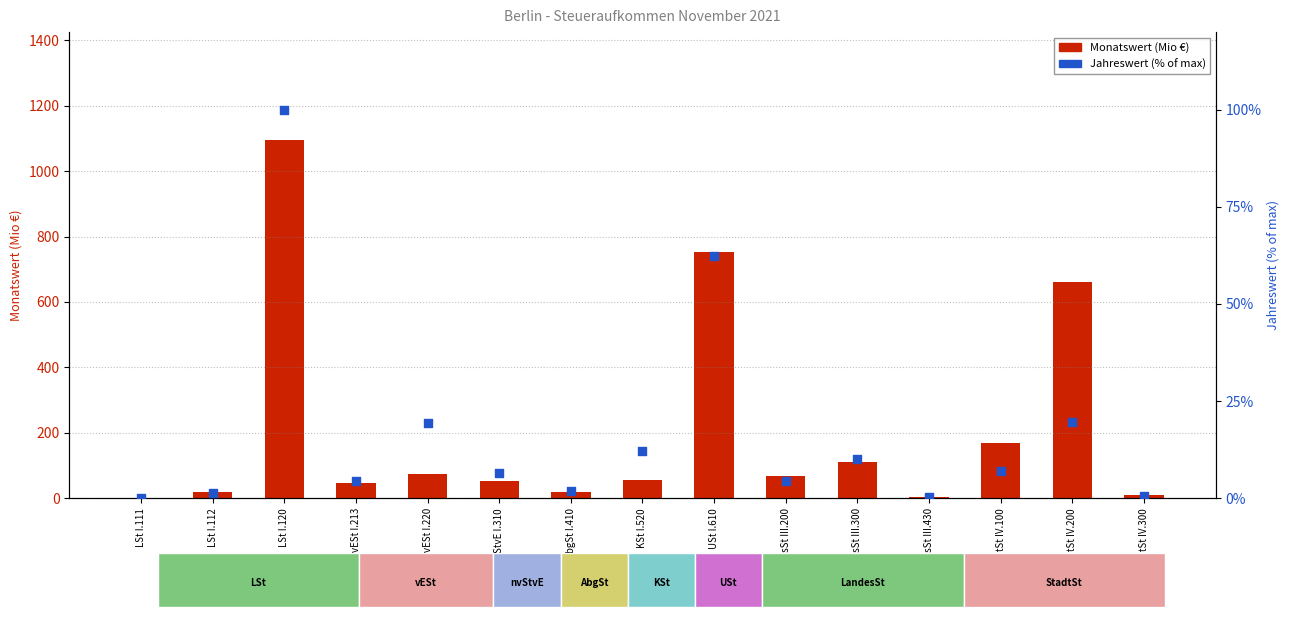

Is the value of Monatswert (Mio €) at LSt I.111 greater than the value of Jahreswert (% of max) at StadtSt IV.200?

No